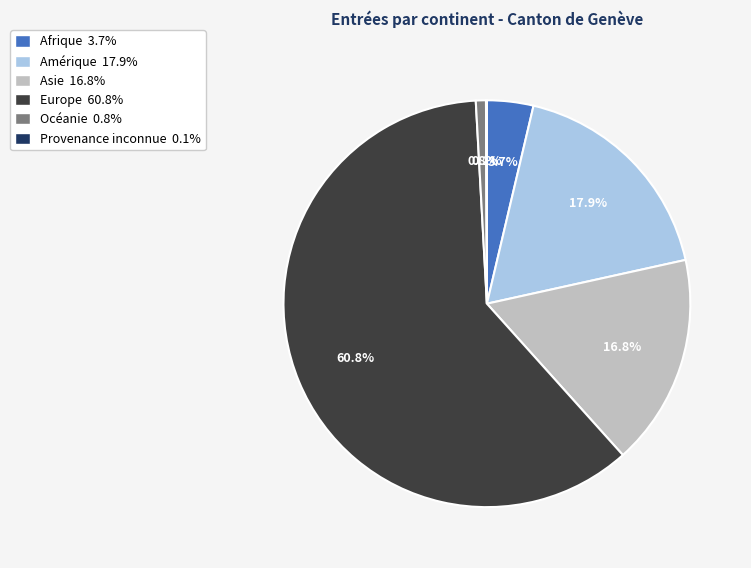

What percentage do Océanie and Afrique together represent?

4.5%